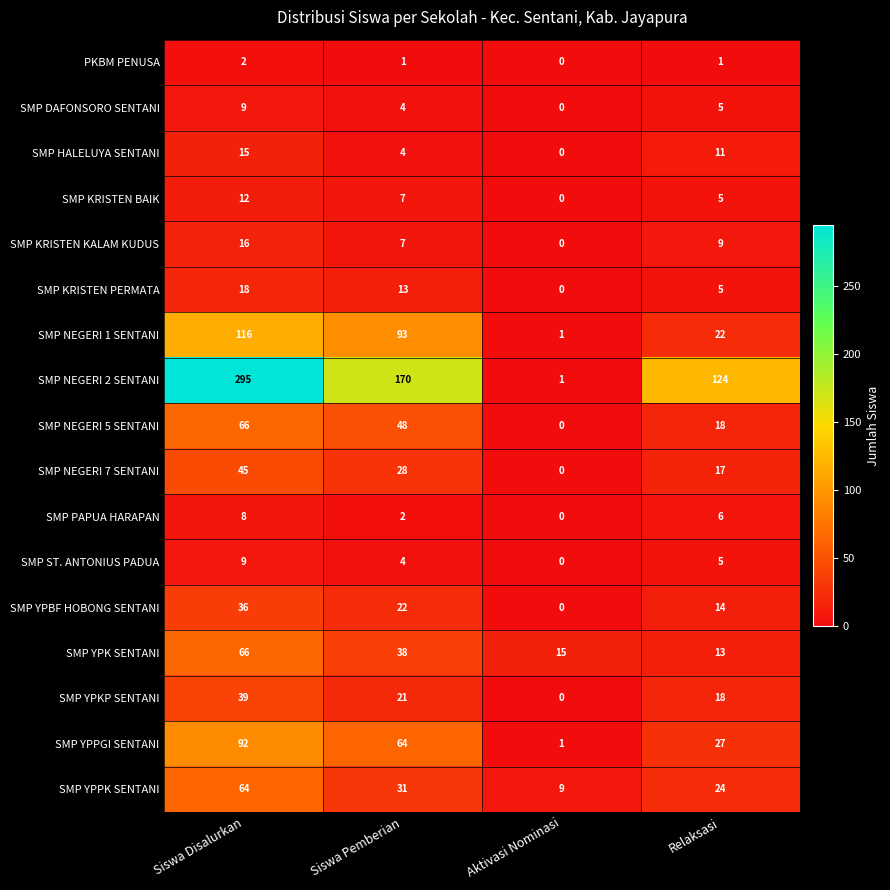

At which label does SMP KRISTEN BAIK first exceed 7?

Siswa Disalurkan